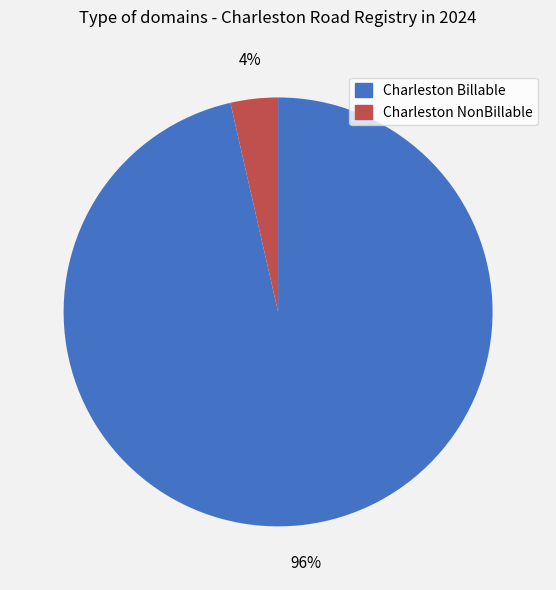

Count the number of slices in the pie.

2